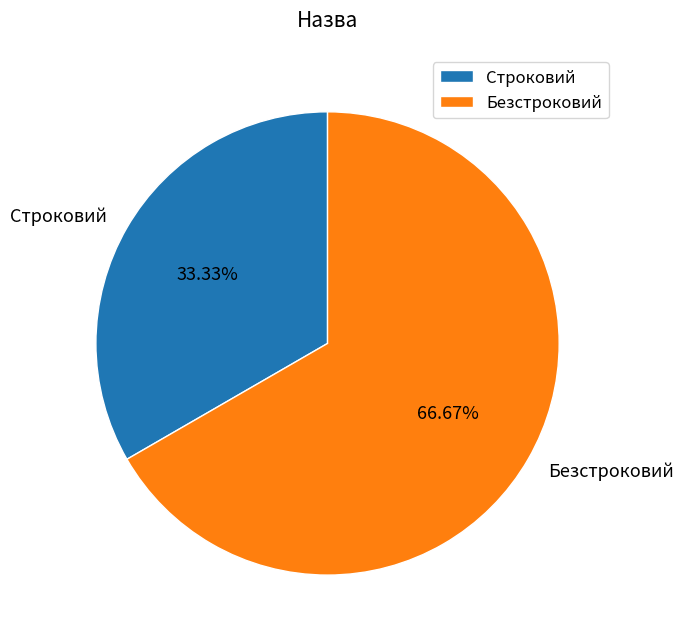

Count the number of slices in the pie.

2